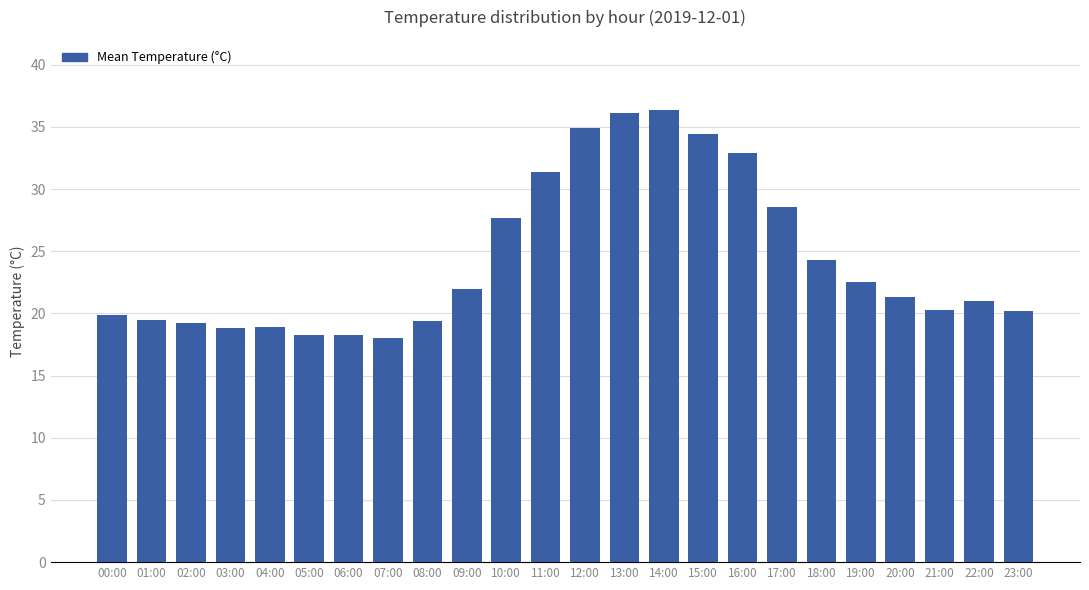

What is the minimum value shown in the chart?

18.0